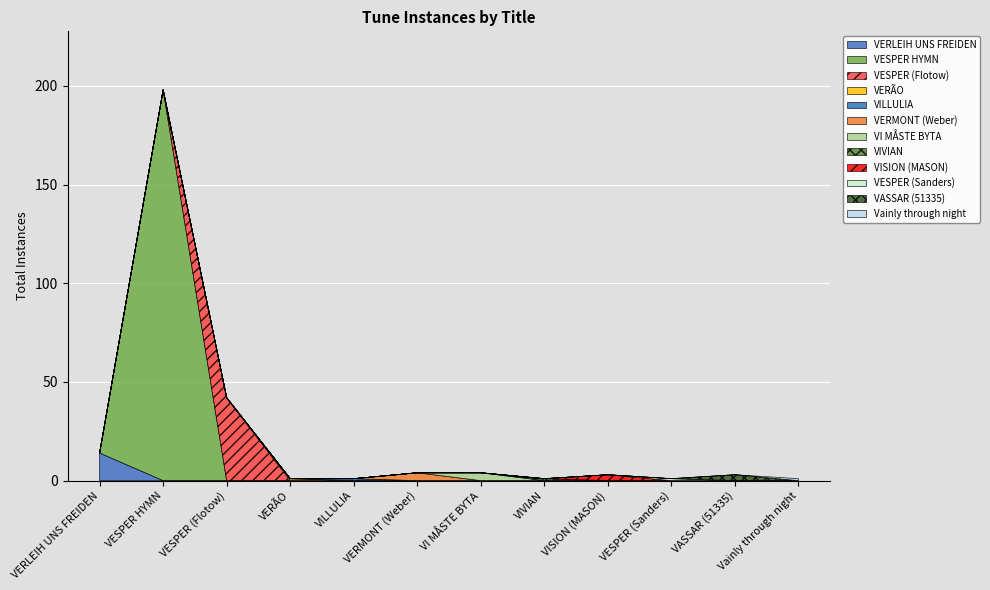

At which category is the sum across all series the highest?

VESPER HYMN